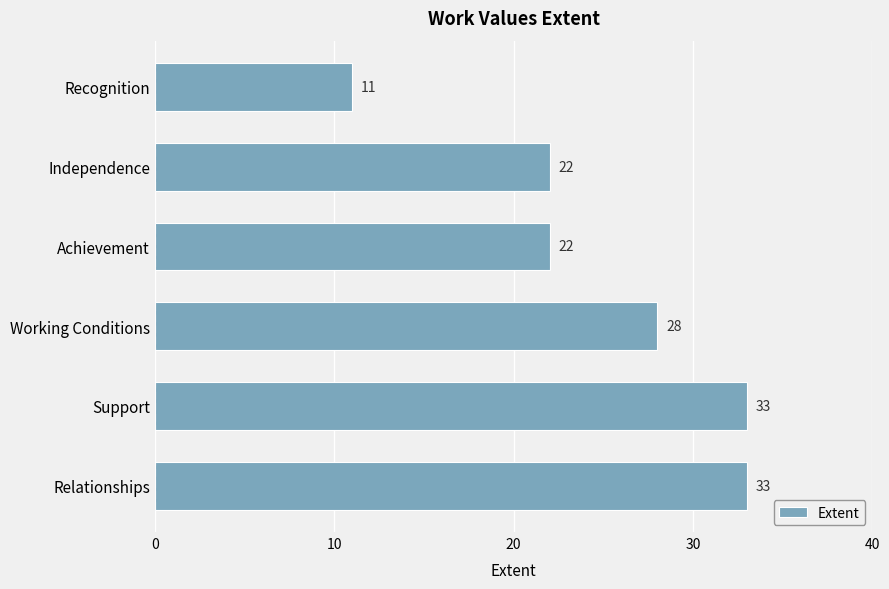

What value does the data have at Support?

33